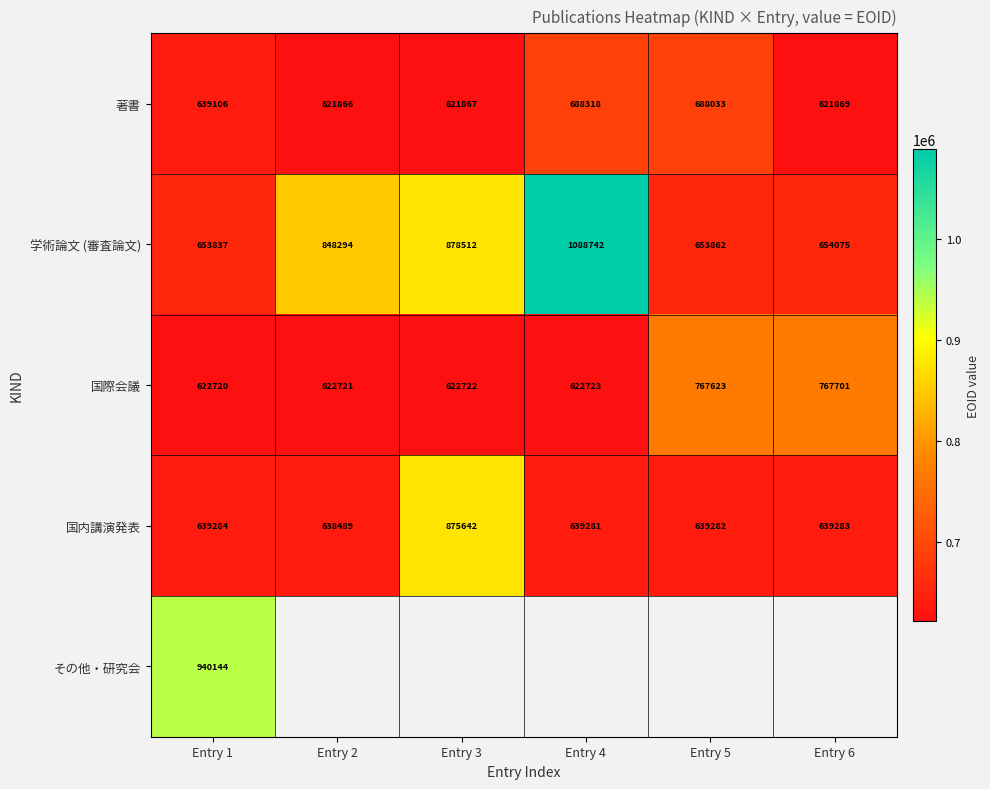

Rank the categories by 国内講演発表 value from highest to lowest.

Entry 3, Entry 1, Entry 6, Entry 5, Entry 4, Entry 2